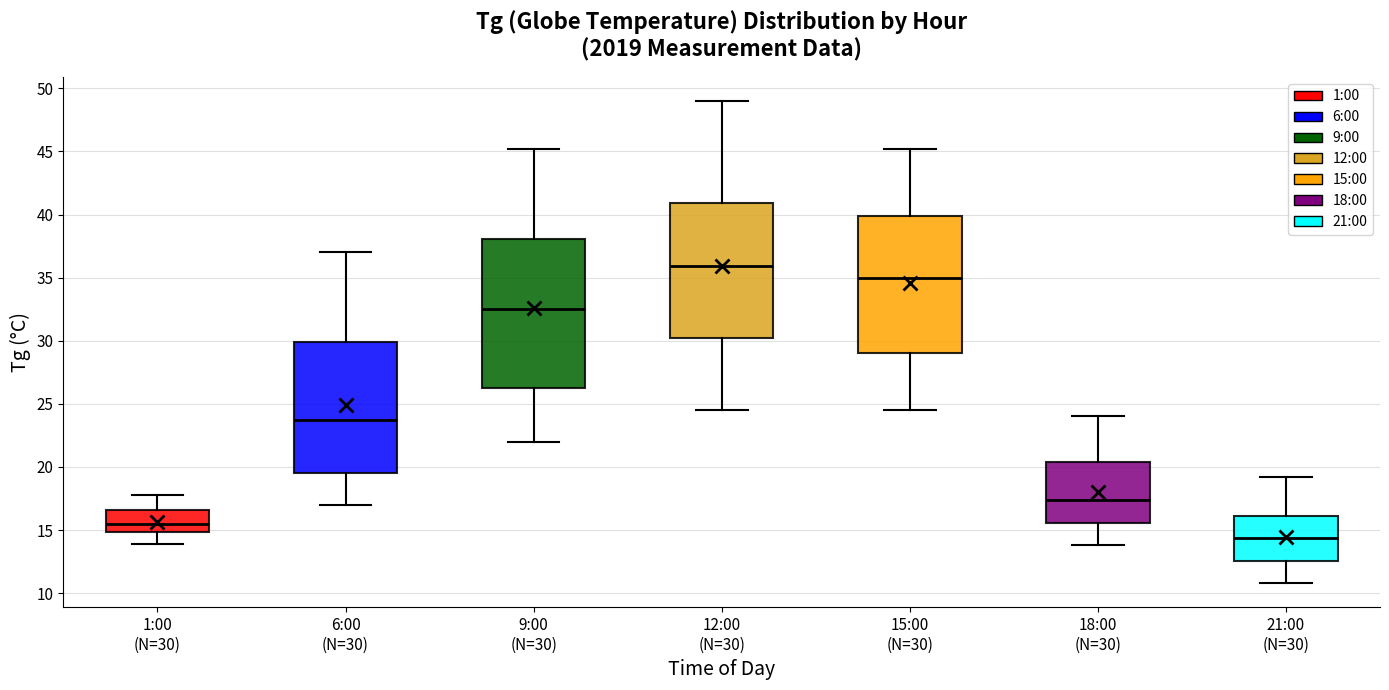

Reading left to right, read every box against the y-axis: the position of its median line, the range the box covers, and the ends of its whiskers. The values are not printed on the chart, so give them approximately, as read against the axis.

1:00 (N=30): median 15.5, box 15.0 to 16.5, whiskers 14.0 to 18.0
6:00 (N=30): median 24.0, box 19.5 to 30.0, whiskers 17.0 to 37.0
9:00 (N=30): median 32.5, box 26.5 to 38.0, whiskers 22.0 to 45.0
12:00 (N=30): median 36.0, box 30.0 to 41.0, whiskers 24.5 to 49.0
15:00 (N=30): median 35.0, box 29.0 to 40.0, whiskers 24.5 to 45.0
18:00 (N=30): median 17.5, box 15.5 to 20.5, whiskers 14.0 to 24.0
21:00 (N=30): median 14.5, box 12.5 to 16.0, whiskers 11.0 to 19.0